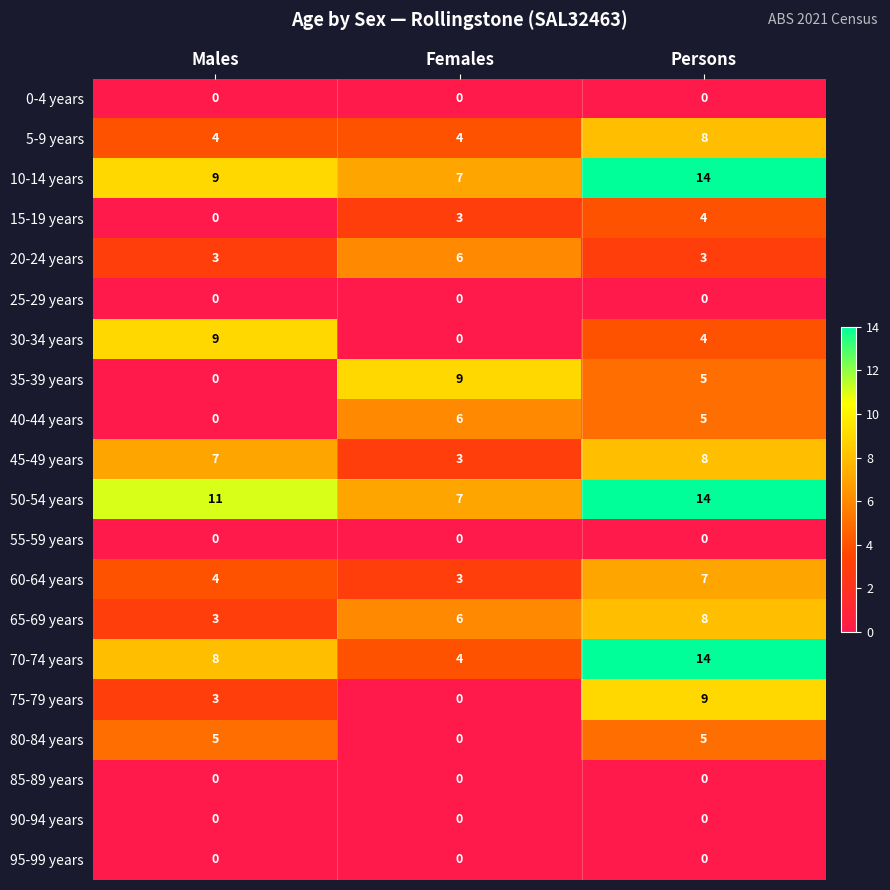

At which category does the chart reach its peak across all series?

Persons